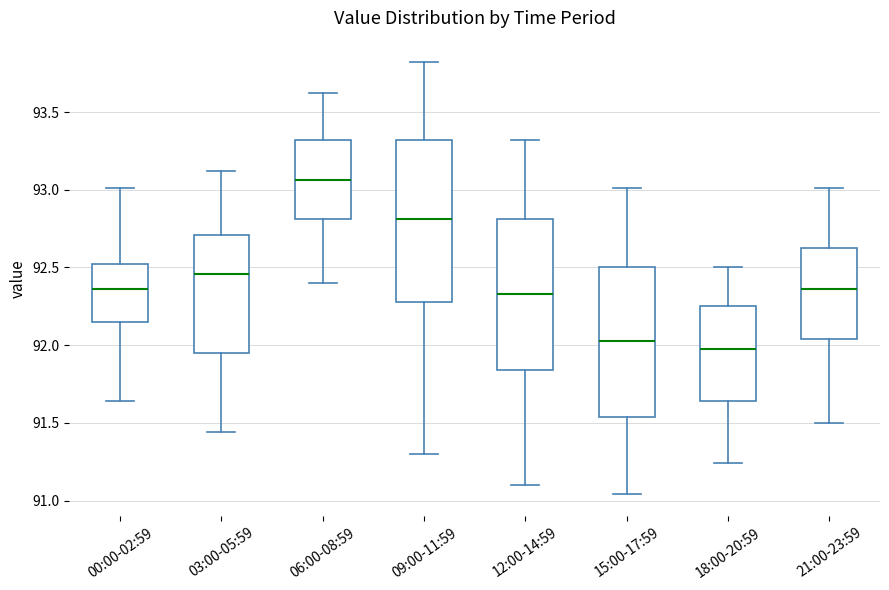

Where does the upper whisker of the box for 15:00-17:59 end on the y-axis? The values are not printed on the chart, so give them approximately, as read against the axis.

93.00